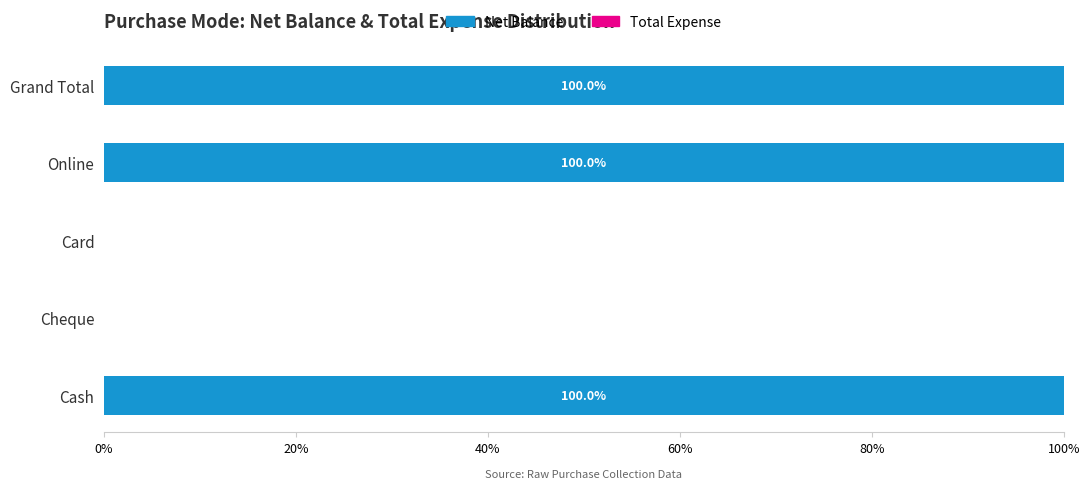

Which has a higher value, Online or Cheque?

Online